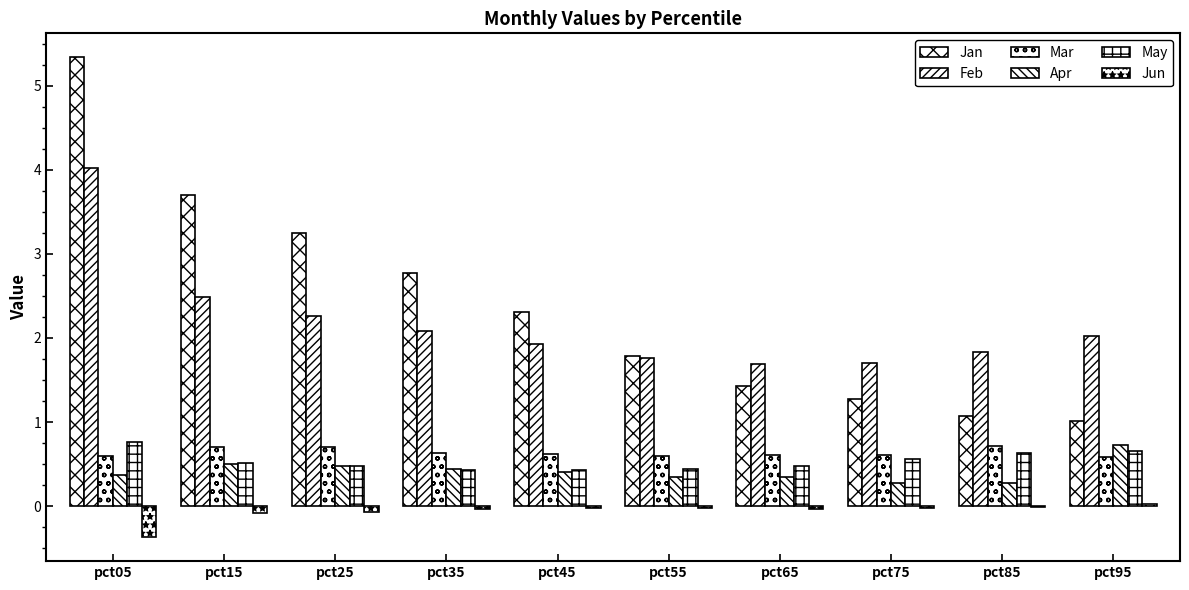

At which category is the sum across all series the highest?

pct05